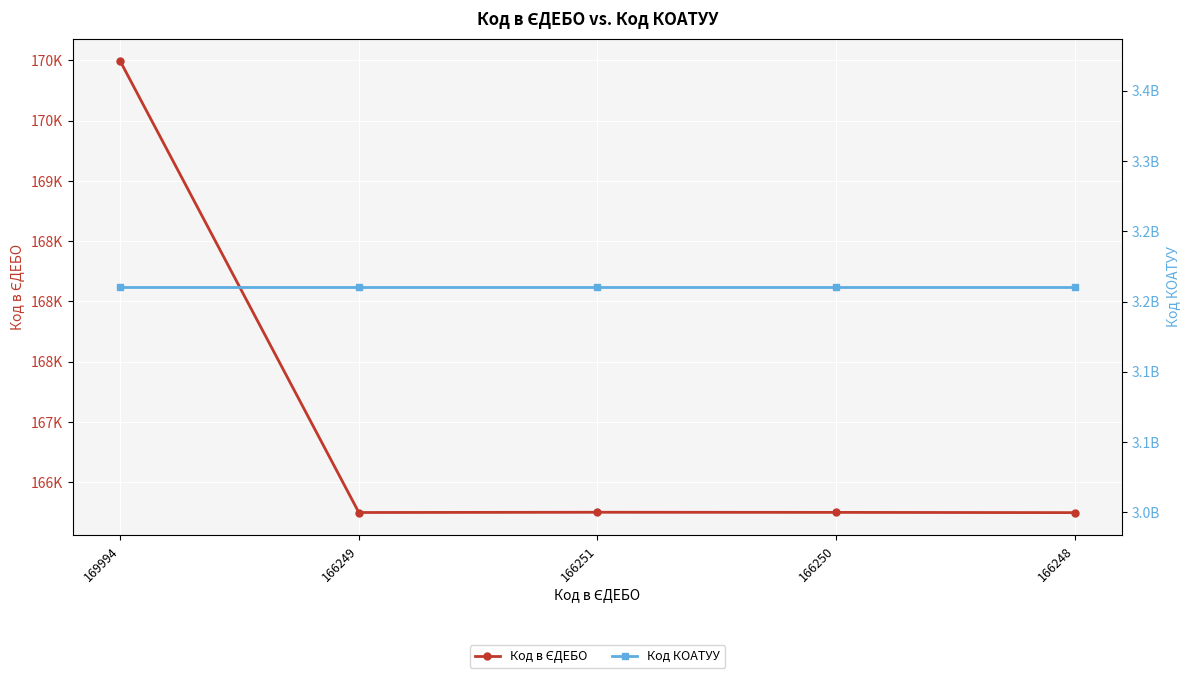

Which series has the largest total across all categories?

Код КОАТУУ